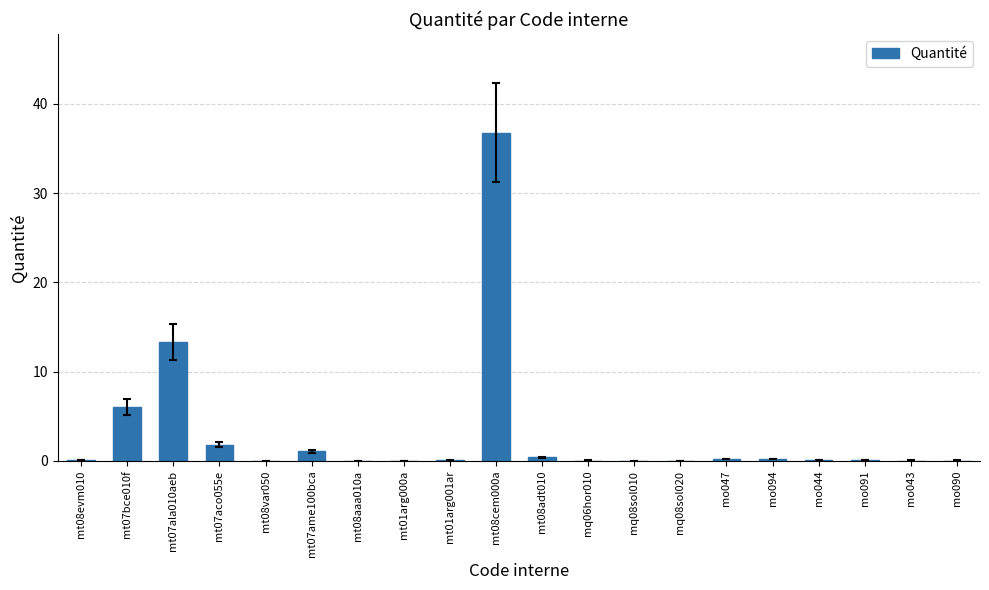

Is it true that the value at mt07ala010aeb is 20.1?

False